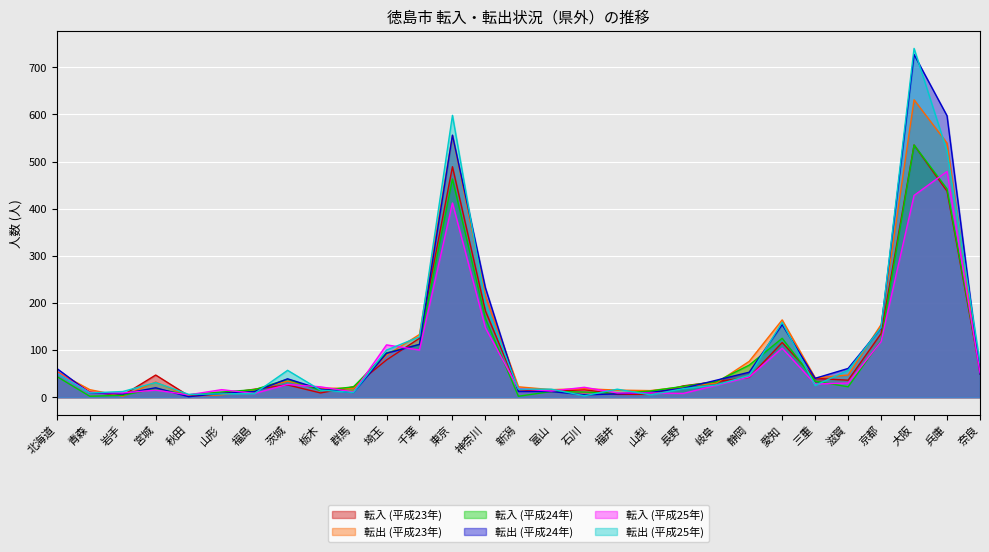

What is the label of the 13th point from the left?

東京